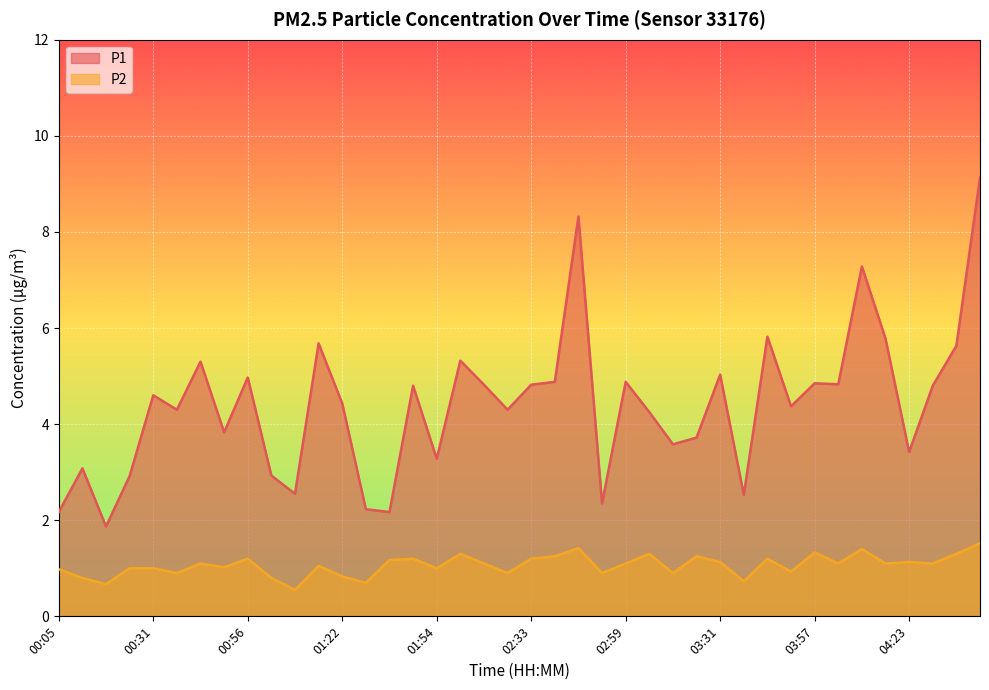

What is the minimum value shown in the chart?

0.6